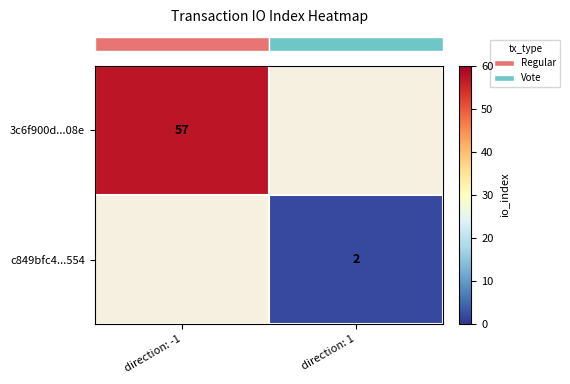

How many series are shown in this chart?

2